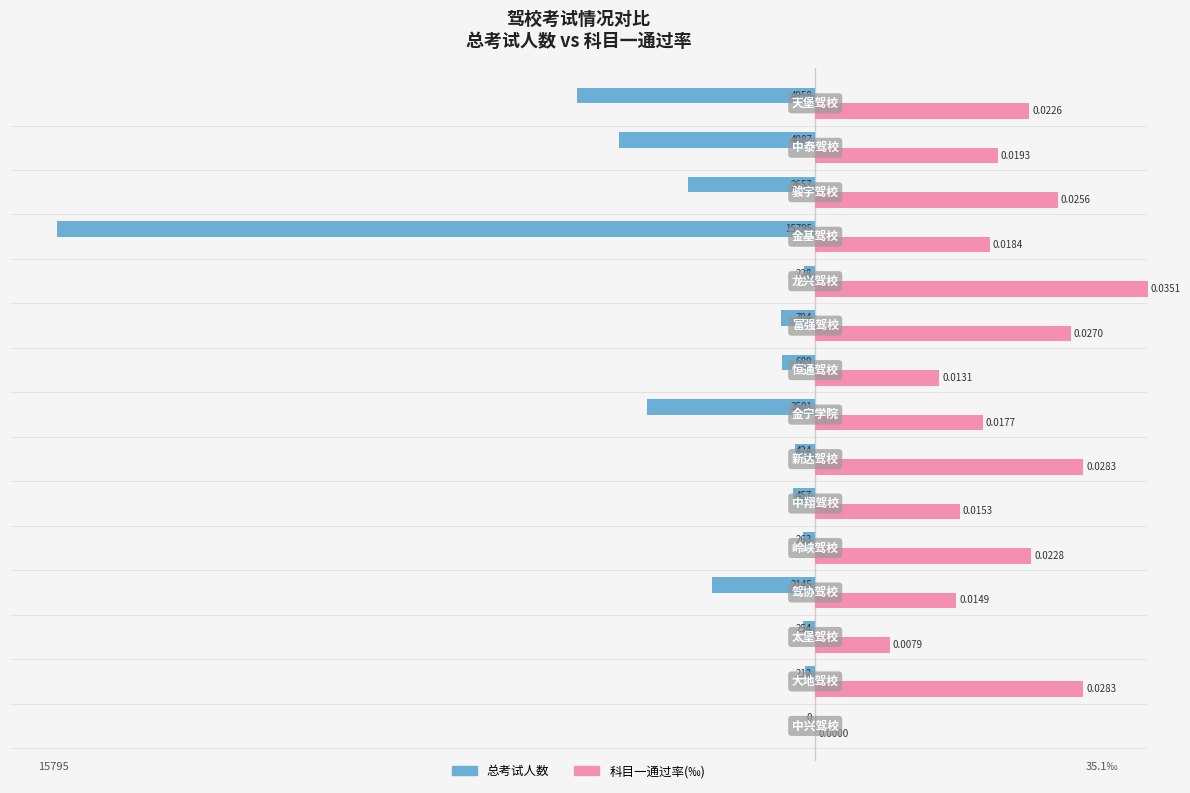

Which series has the largest total across all categories?

科目一通过率(‰)